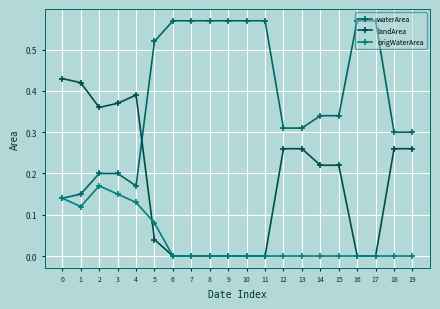

What is the total value across all series at 13?

0.6